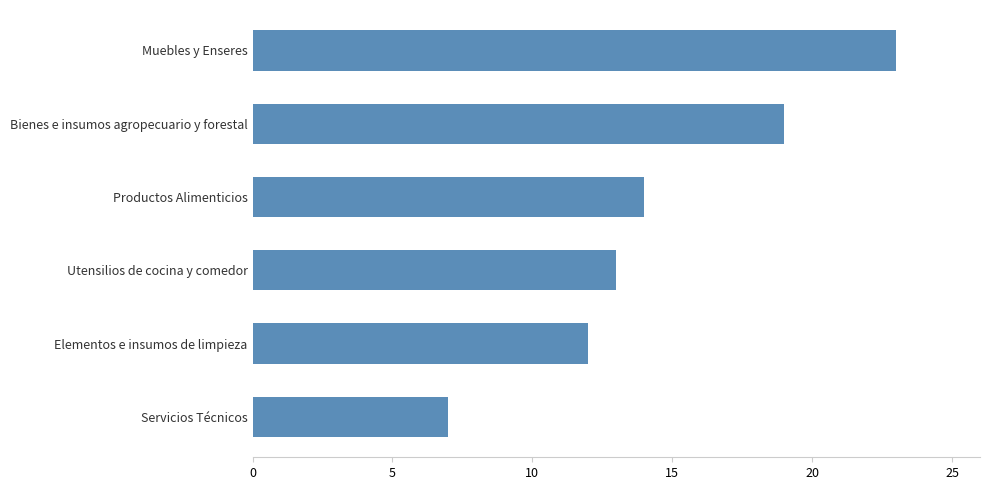

What is the average value?

15